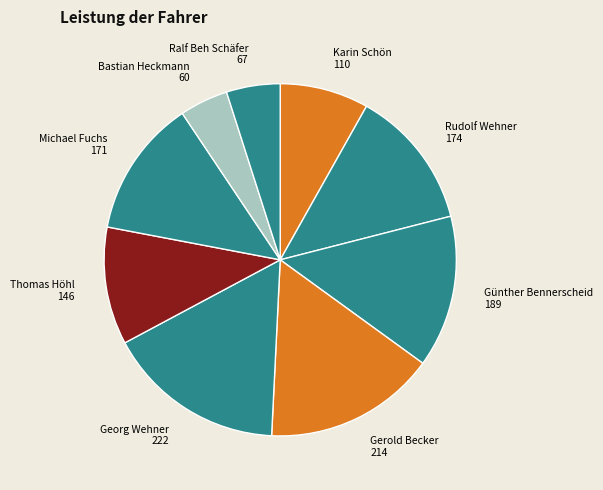

The Karin Schön slice represents 8% of the pie. True or false?

True